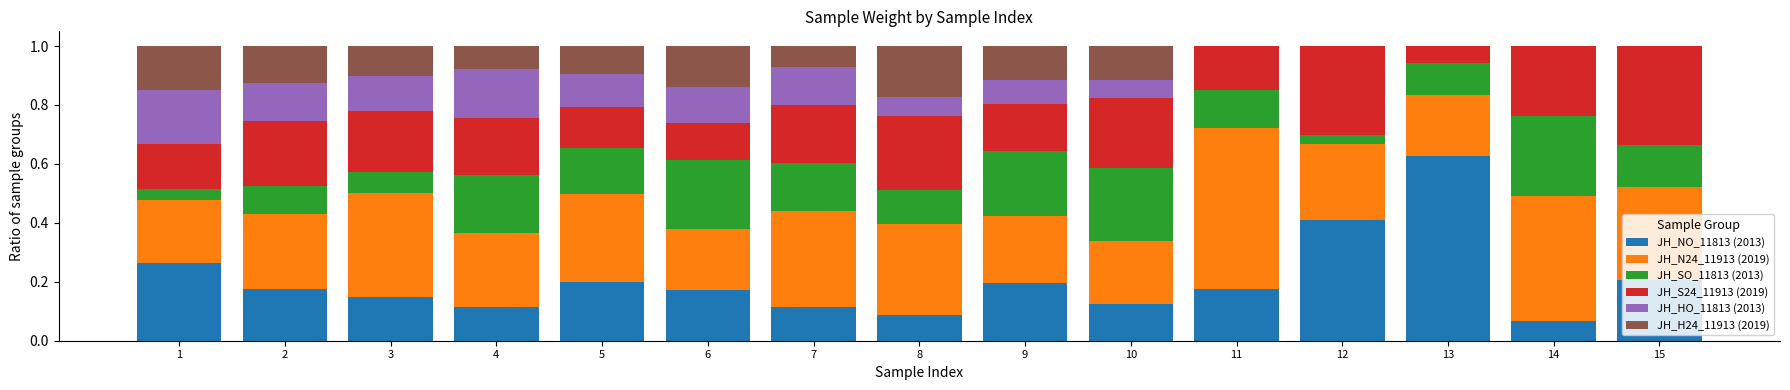

At which label does JH_NO_11813 (2013) reach its peak?

13